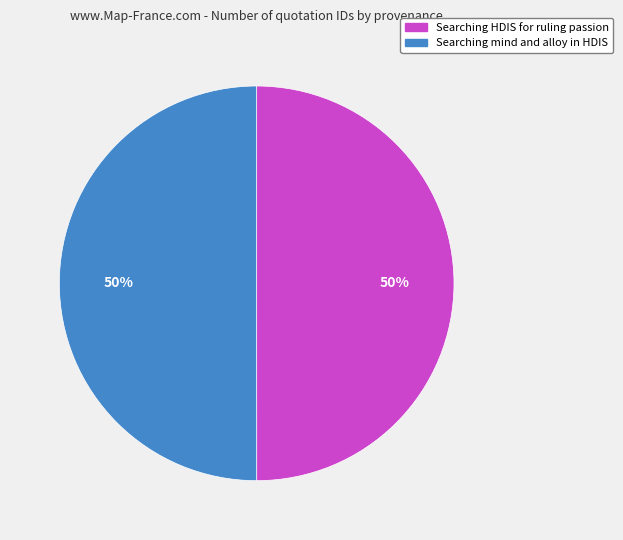

To the nearest percent, what is the average slice percentage?

50%